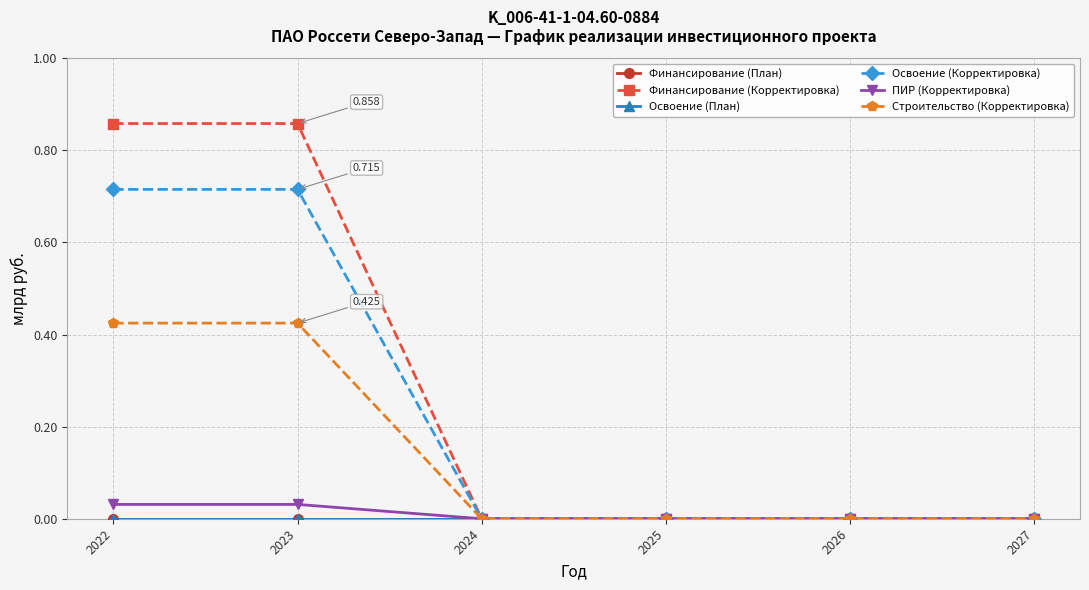

At which category does the chart reach its peak across all series?

2022